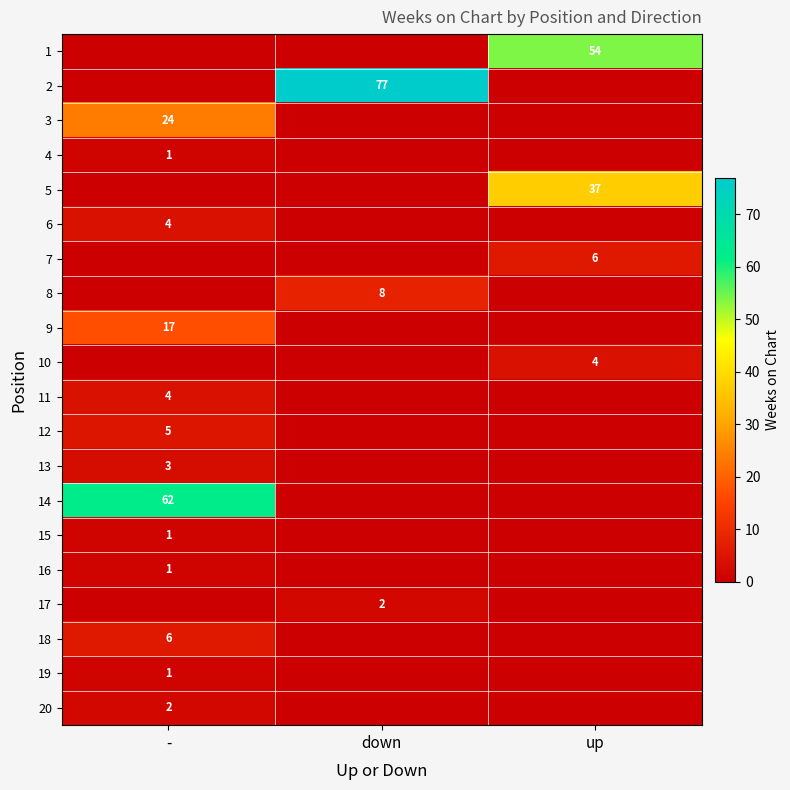

At which category is the sum across all series the highest?

-